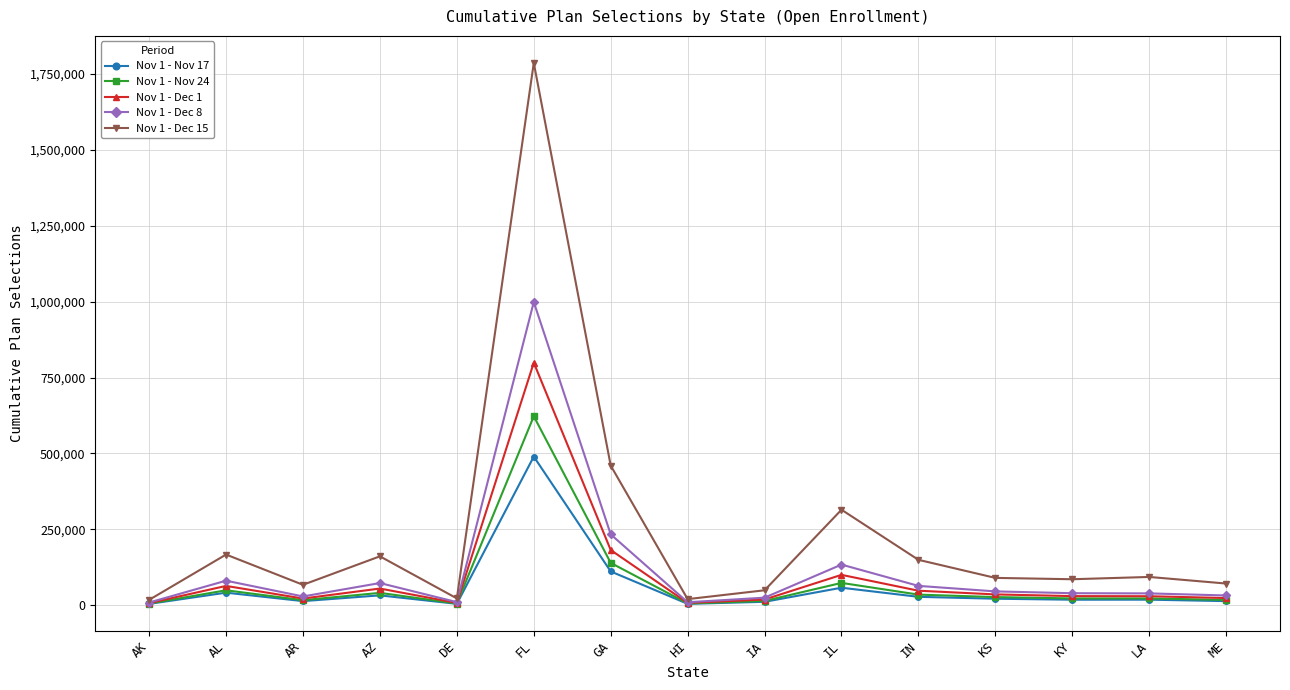

What is the sum of all Nov 1 - Dec 1 values?

1431582